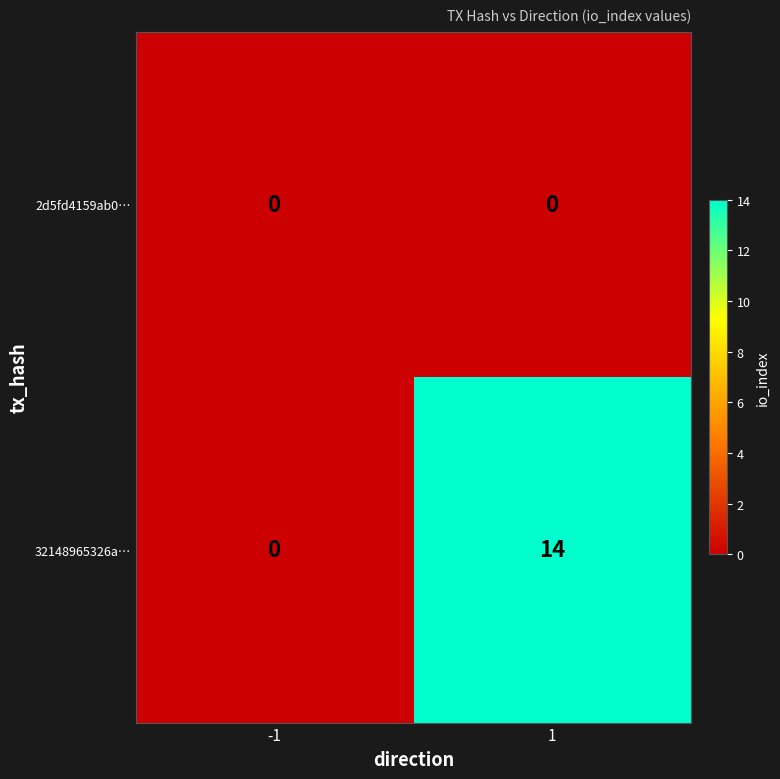

Between -1 and 1, which series saw the biggest shift?

32148965326a…